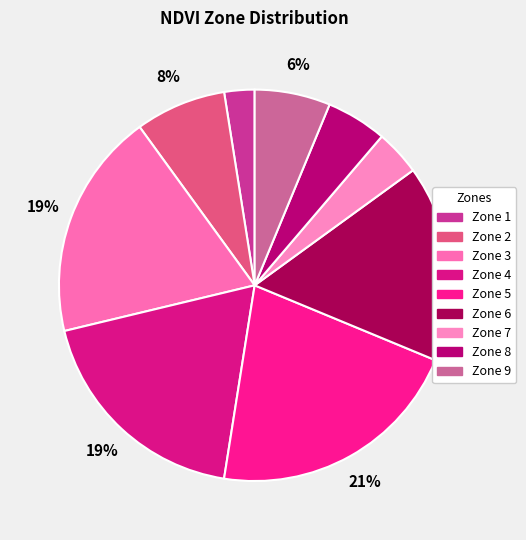

Which has a higher value, Zone 6 or Zone 2?

Zone 6